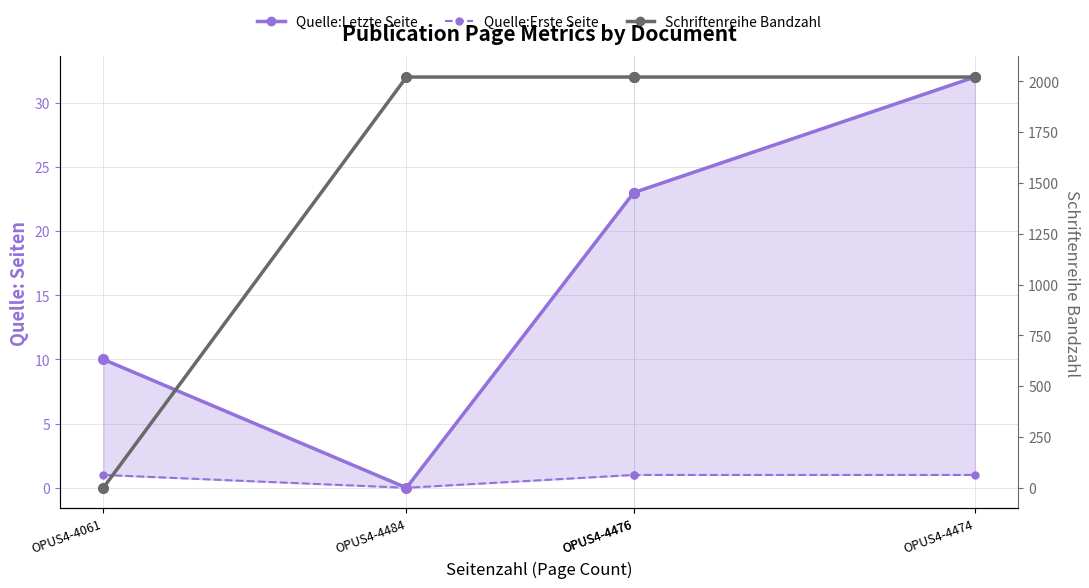

What is the spread (max minus min) of values at OPUS4-4061?

10